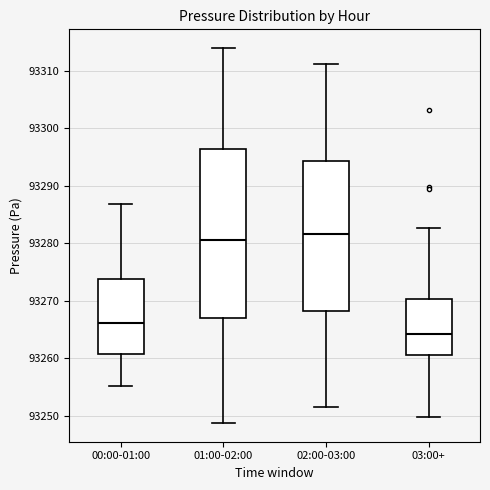

Reading left to right, read every box against the y-axis: the position of its median line, the range the box covers, and the ends of its whiskers. The values are not printed on the chart, so give them approximately, as read against the axis.

00:00-01:00: median 93266, box 93261 to 93274, whiskers 93255 to 93287
01:00-02:00: median 93281, box 93267 to 93296, whiskers 93249 to 93314
02:00-03:00: median 93282, box 93268 to 93294, whiskers 93252 to 93311
03:00+: median 93264, box 93261 to 93270, whiskers 93250 to 93283